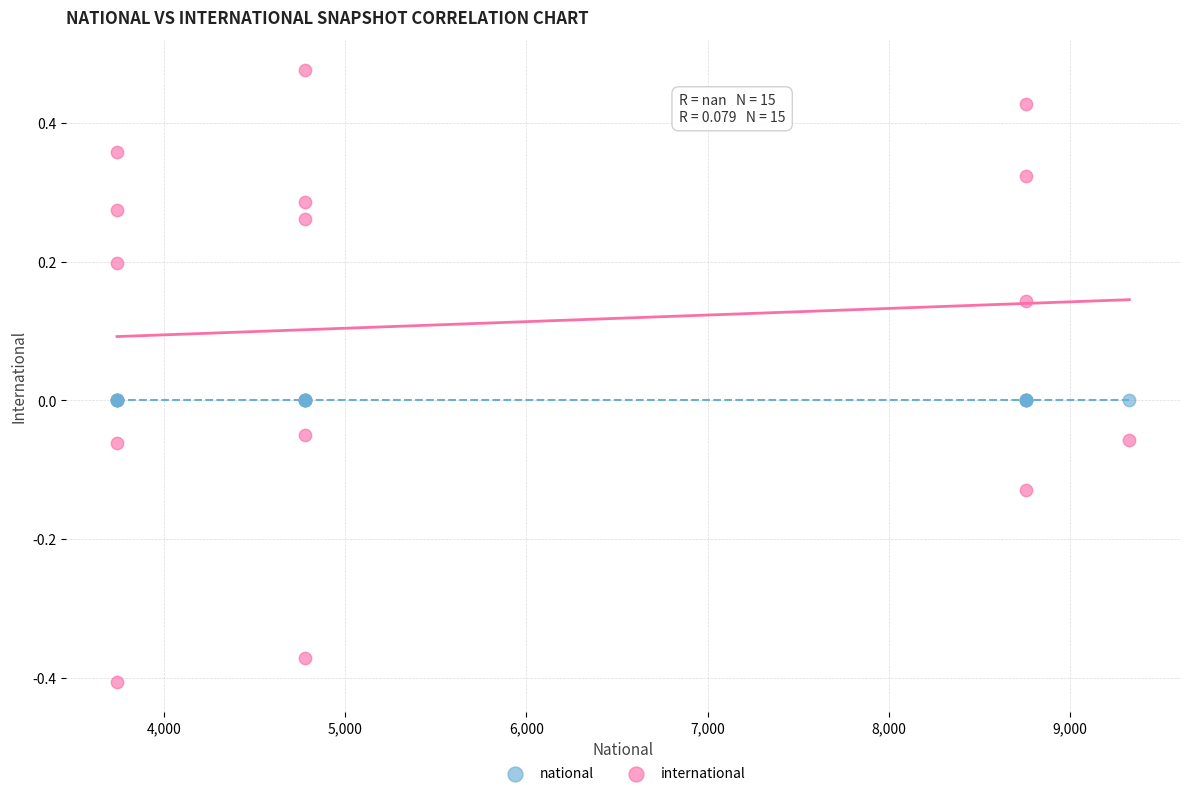

Which series reaches the minimum Y coordinate?

international